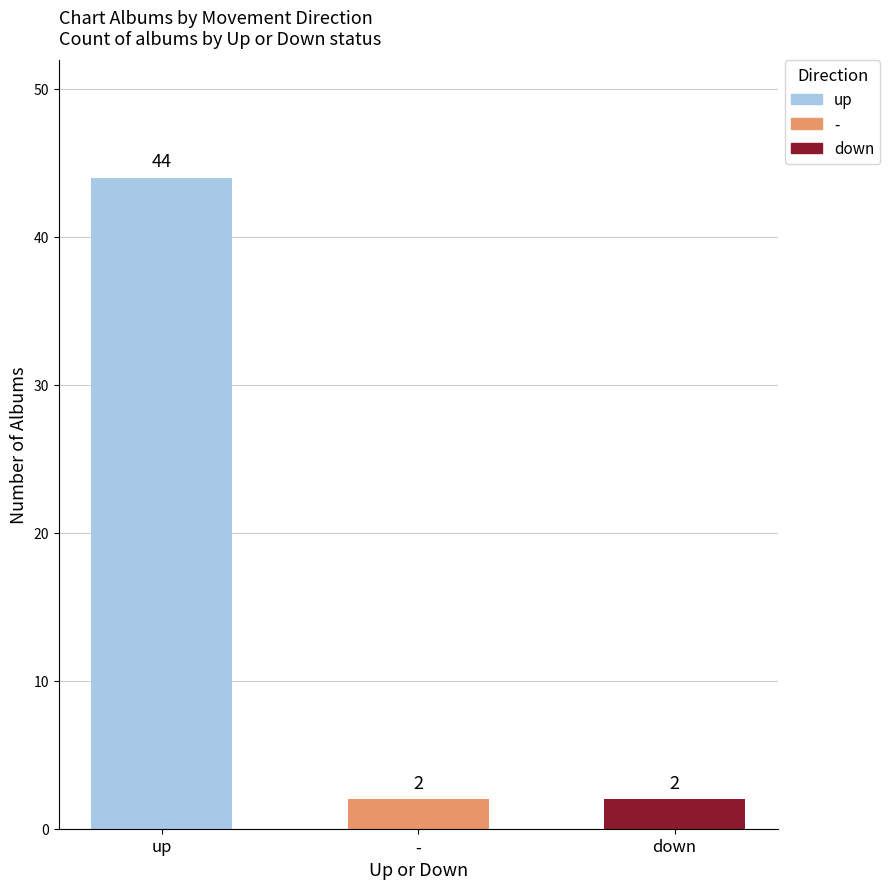

What is the label of the 1st bar from the left?

up